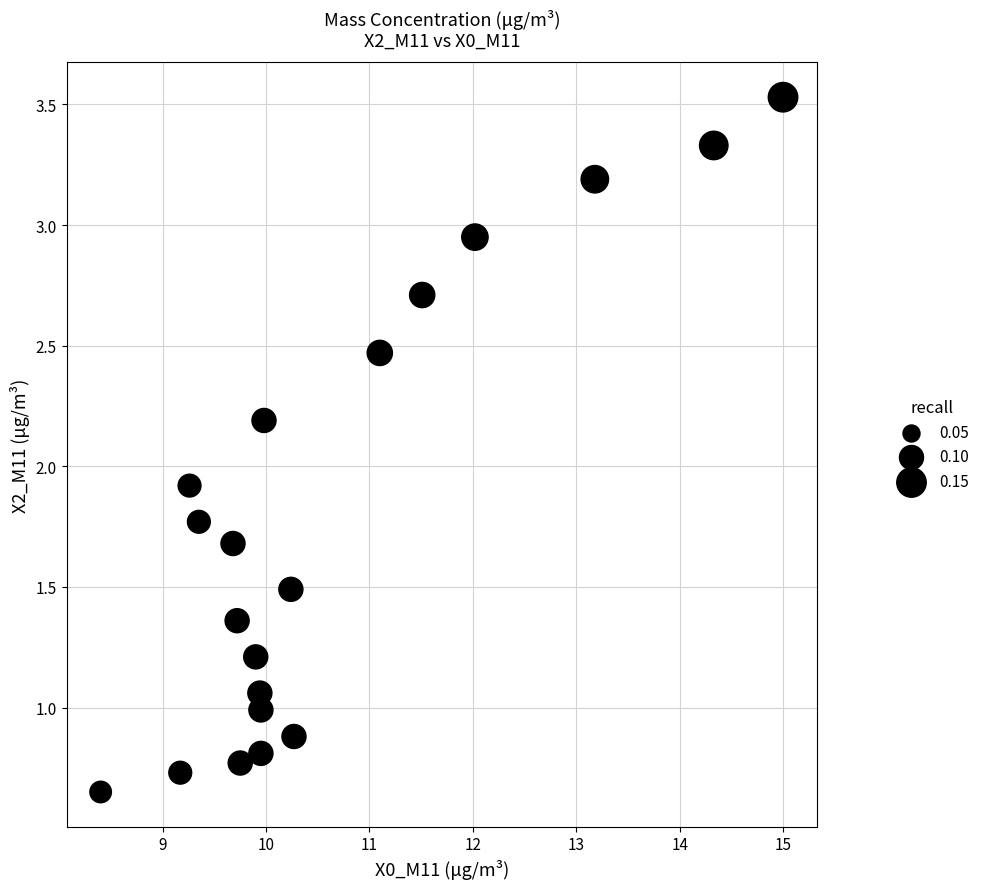

What is the range of Y values (max minus min)?

2.9